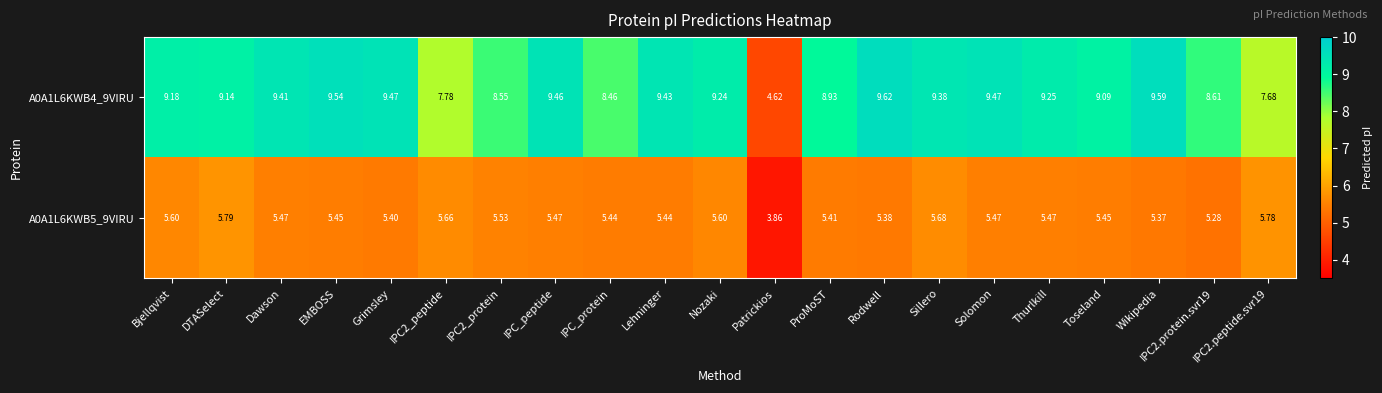

Which label corresponds to the smallest value in the chart?

Patrickios